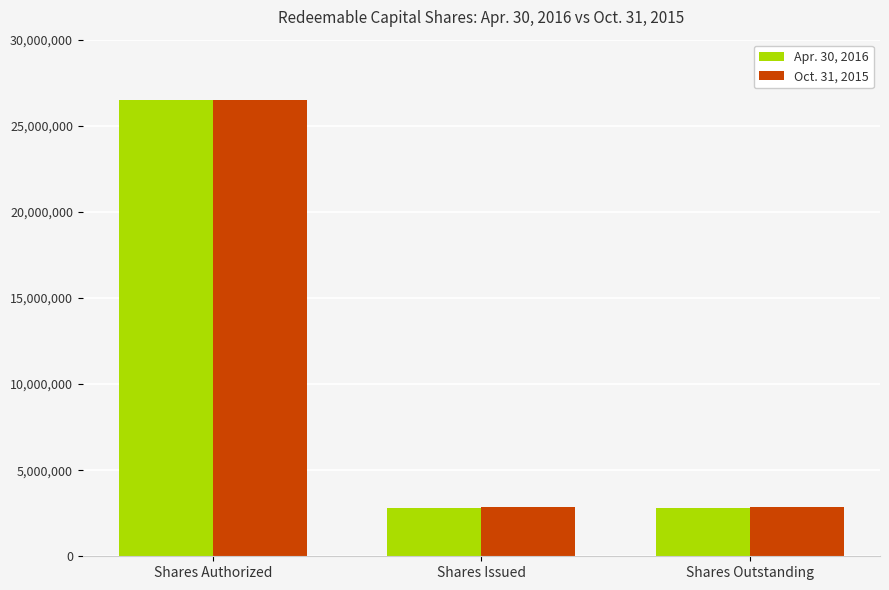

Which series changed the most between Shares Authorized and Shares Outstanding?

Apr. 30, 2016